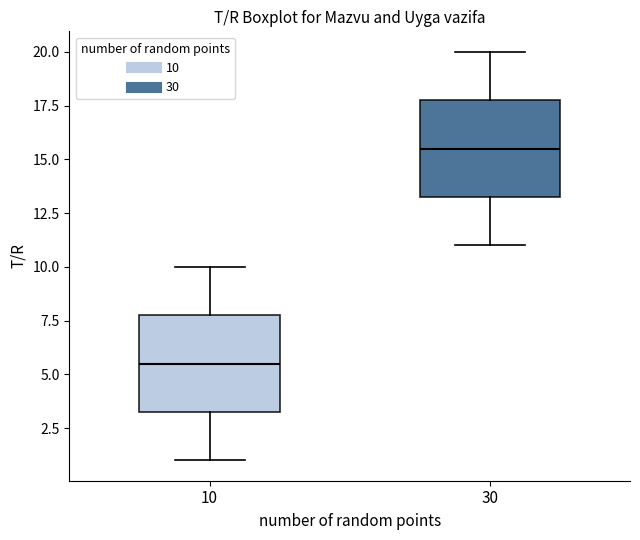

Where does the median line of the box at x = 30 sit on the y-axis? The values are not printed on the chart, so give them approximately, as read against the axis.

15.5